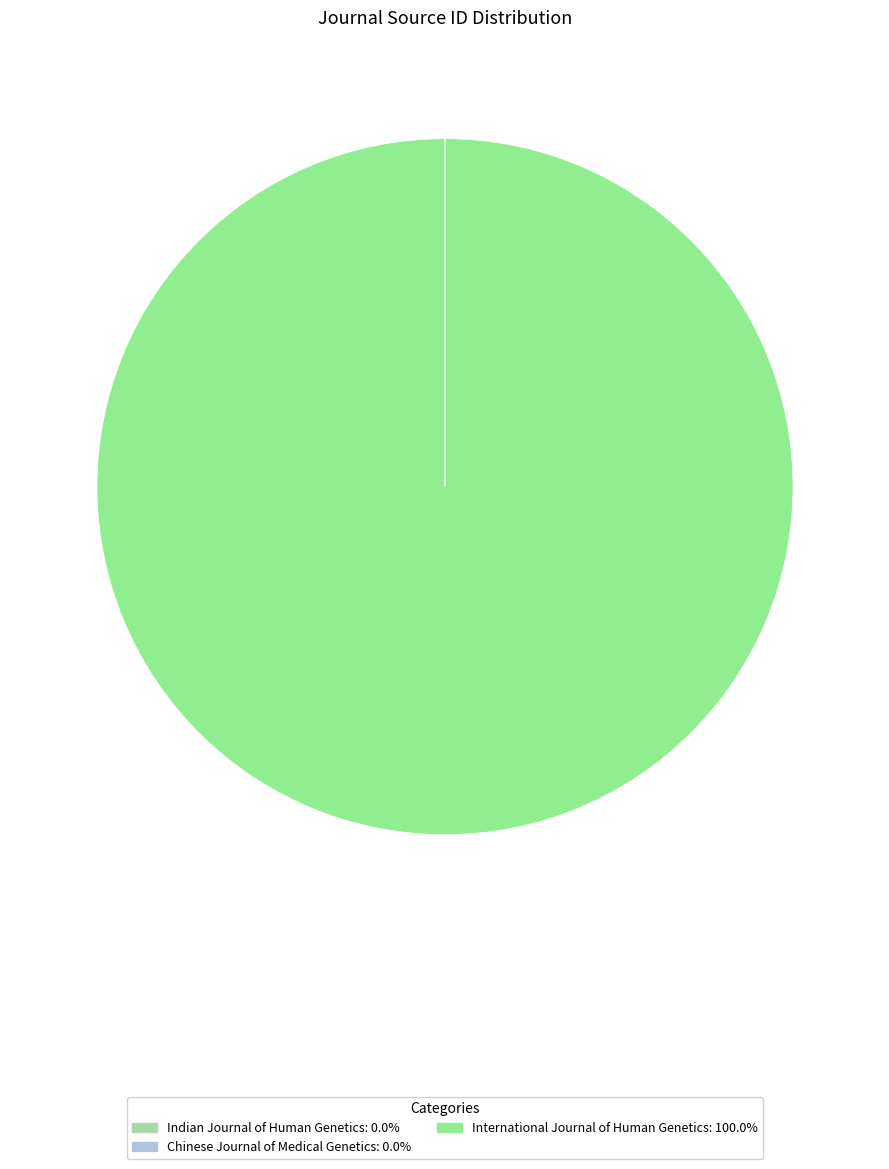

What is the largest slice in the pie chart?

International Journal of Human Genetics